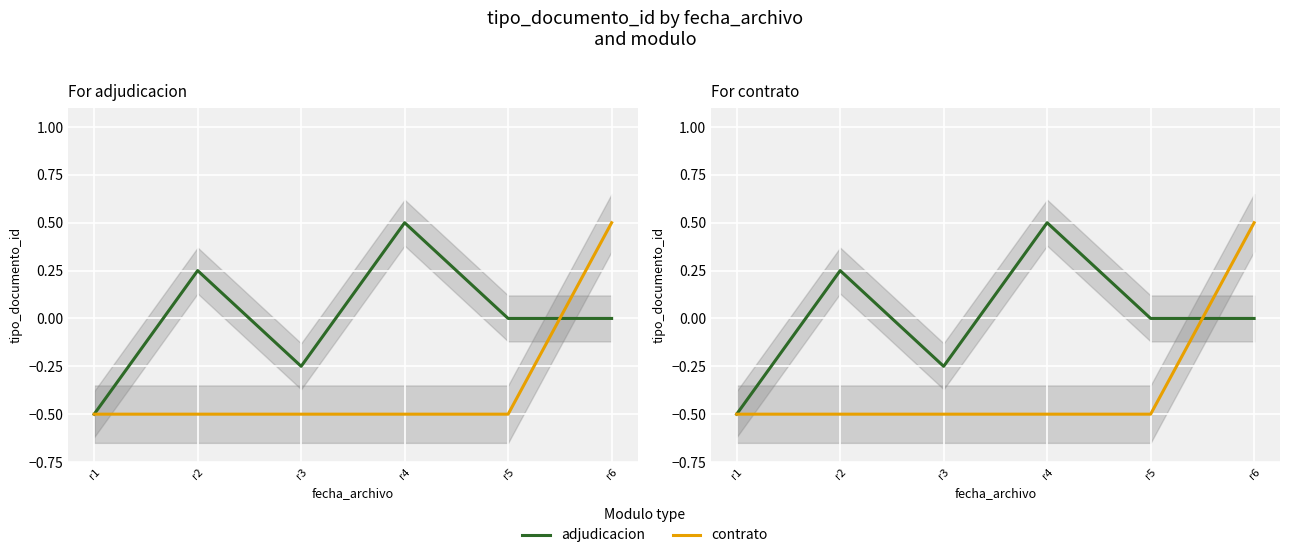

Which series has the widest spread of values?

adjudicacion